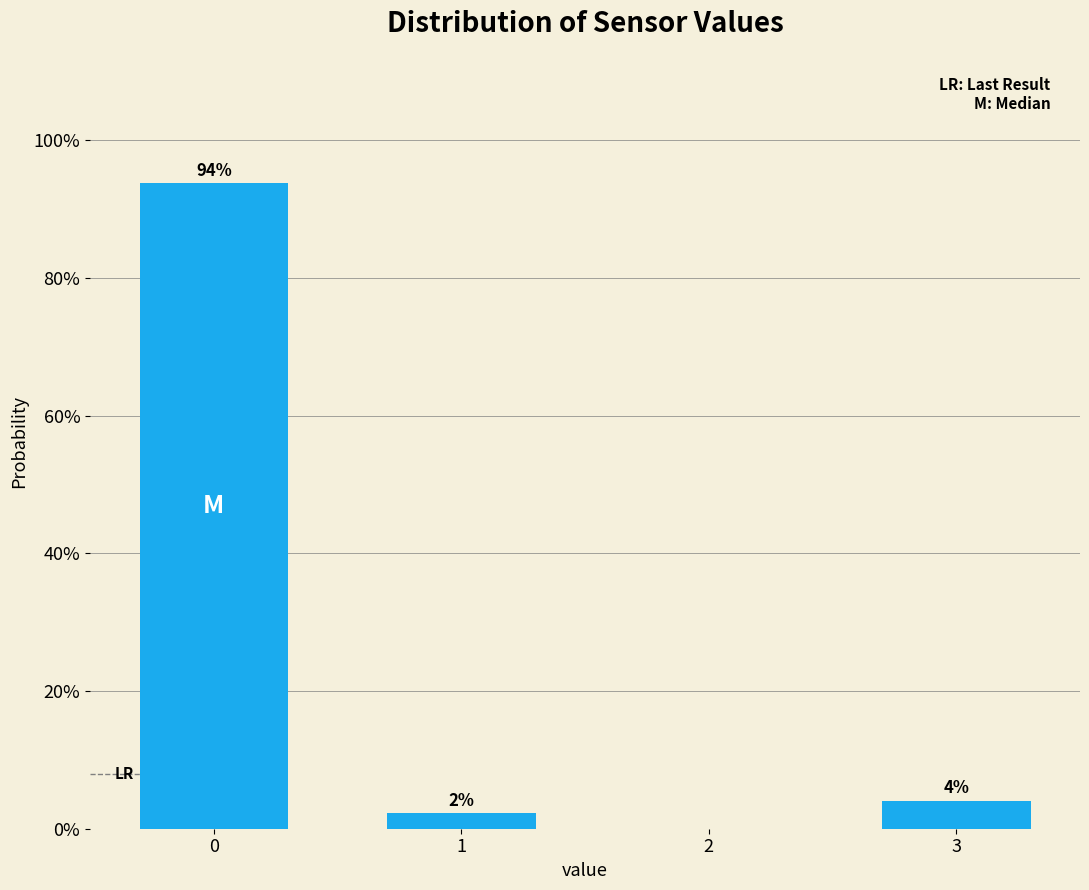

Does the chart contain any negative values?

No